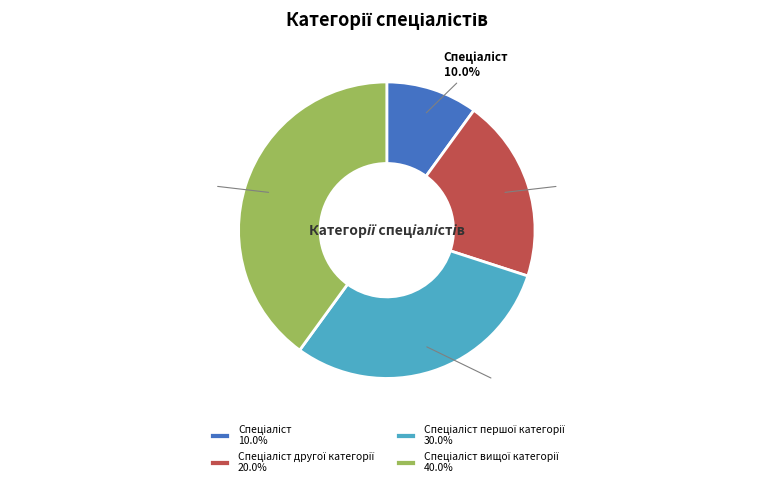

Does any single category account for the majority?

No